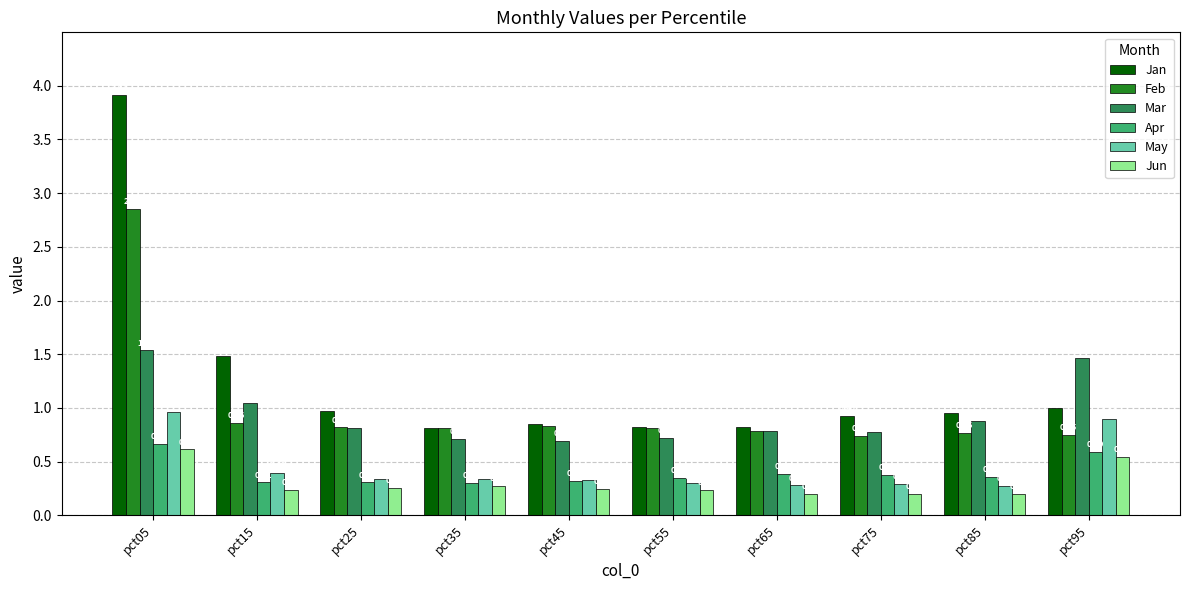

Which category has the highest value in the Jun series?

pct05